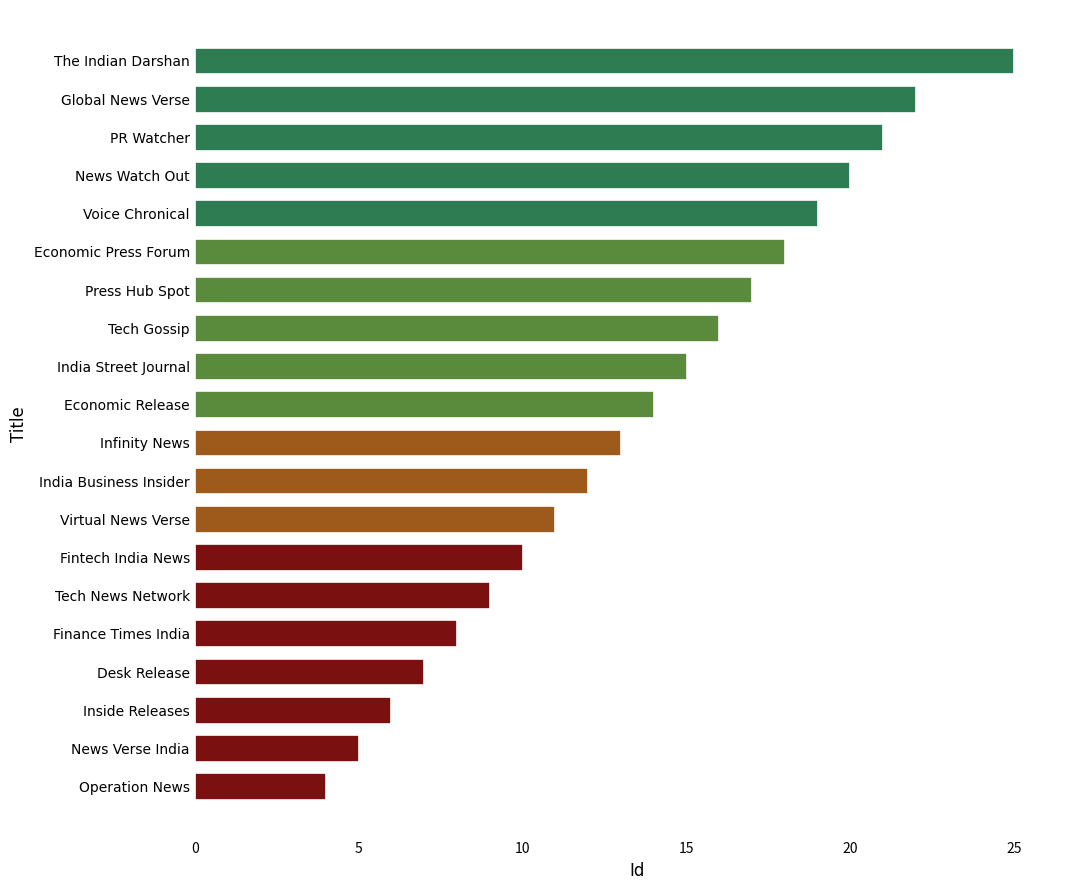

Reading top to bottom, list all the values displayed in this chart.

25	22	21	20	19	18	17	16	15	14	13	12	11	10	9	8	7	6	5	4